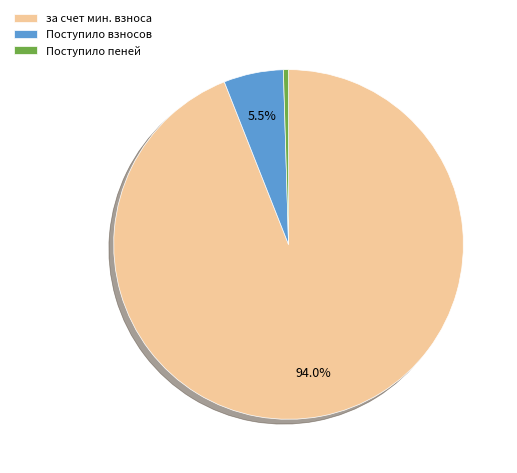

Which has a higher value, Поступило взносов or за счет мин. взноса?

за счет мин. взноса